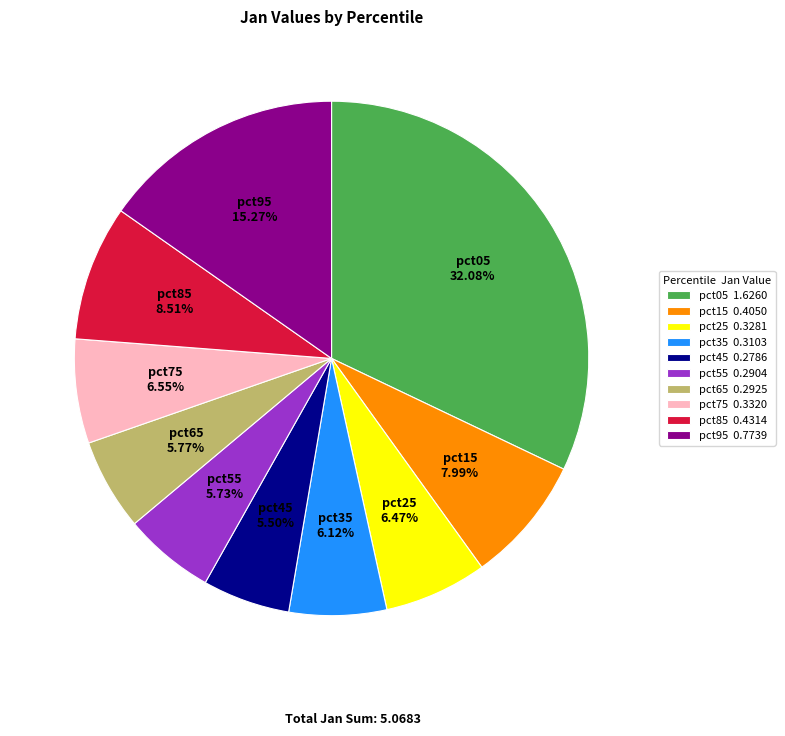

Which category has the biggest portion of the pie?

pct05